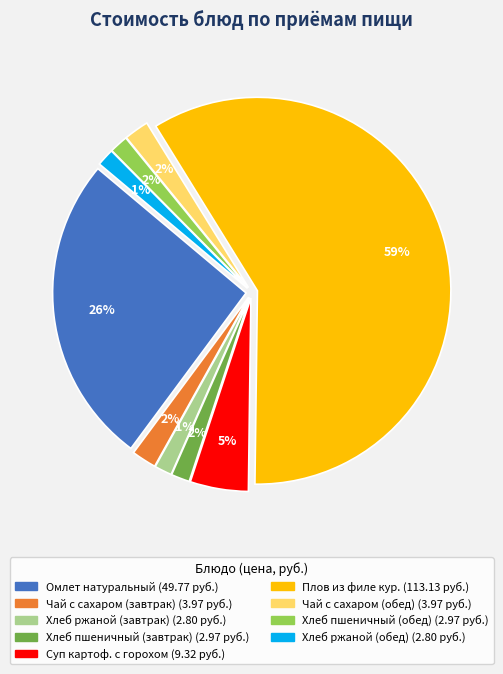

Which category has the biggest portion of the pie?

Плов из филе кур.